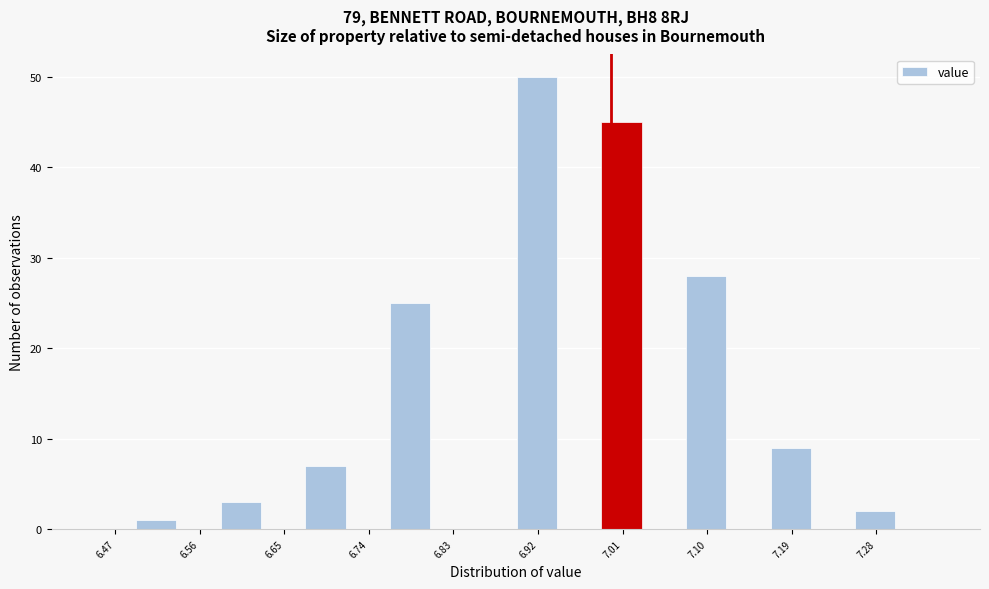

Over which range of the x-axis is the bar tallest?

6.900 to 6.945